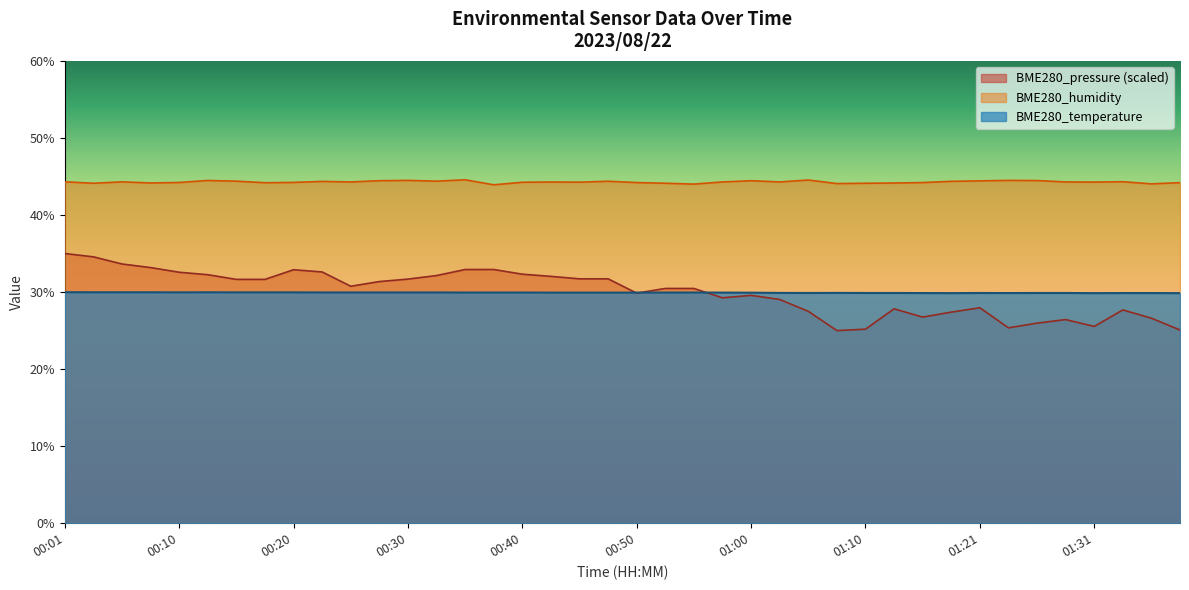

At which label does BME280_pressure_scaled reach its peak?

00:01